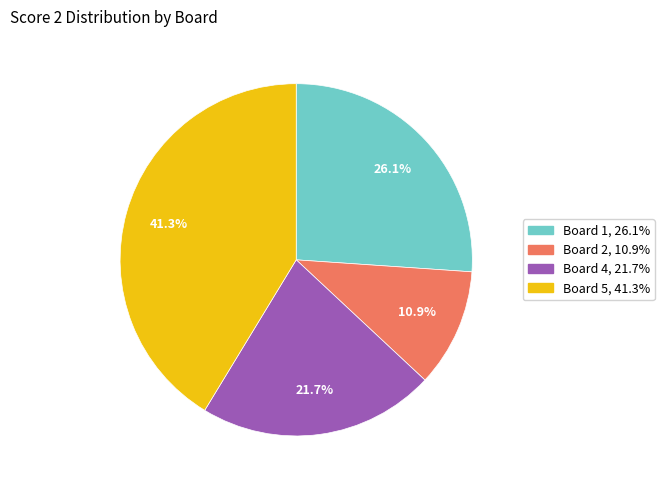

What is the total percentage of Board 2, 10.9% and Board 1, 26.1%?

37.0%